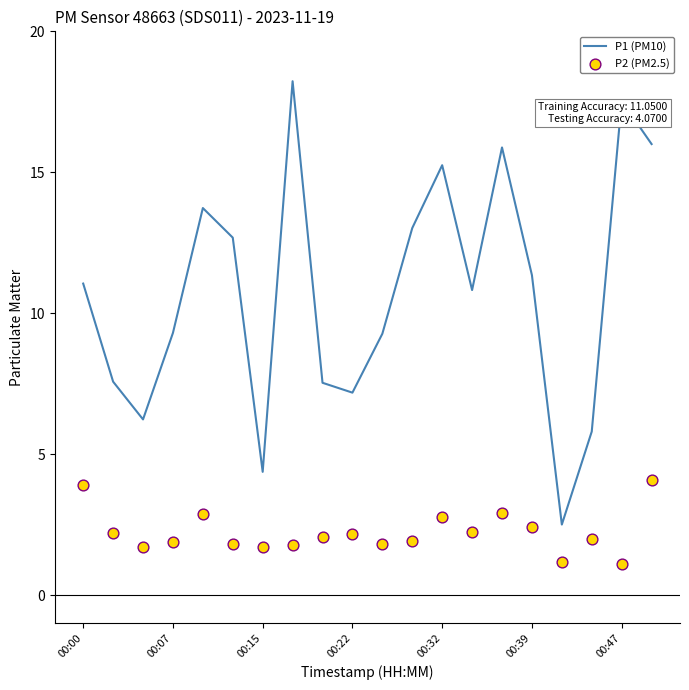

At how many categories does at least one series exceed 13?

7